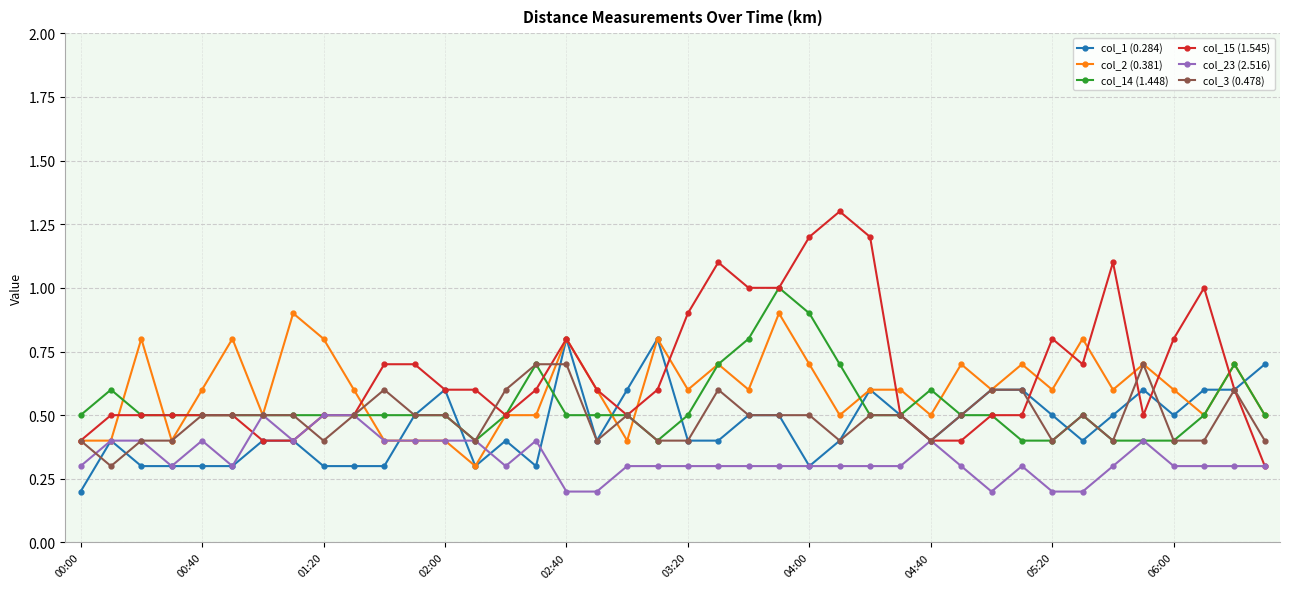

Does the chart have visible grid lines?

Yes